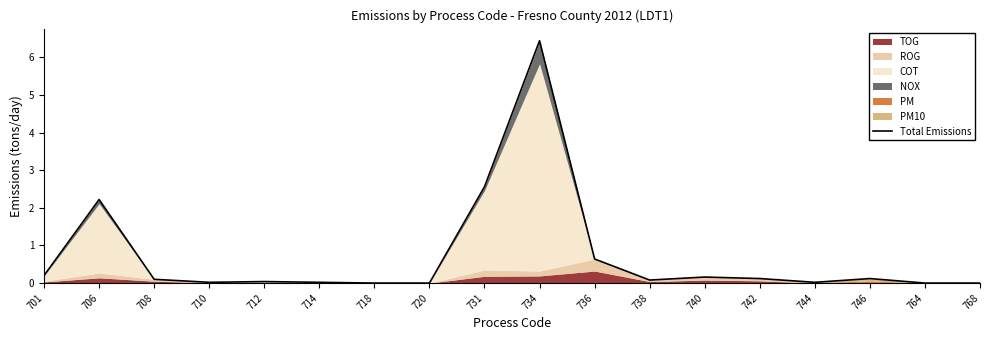

True or false: the data shows 0.2 at 701.

True